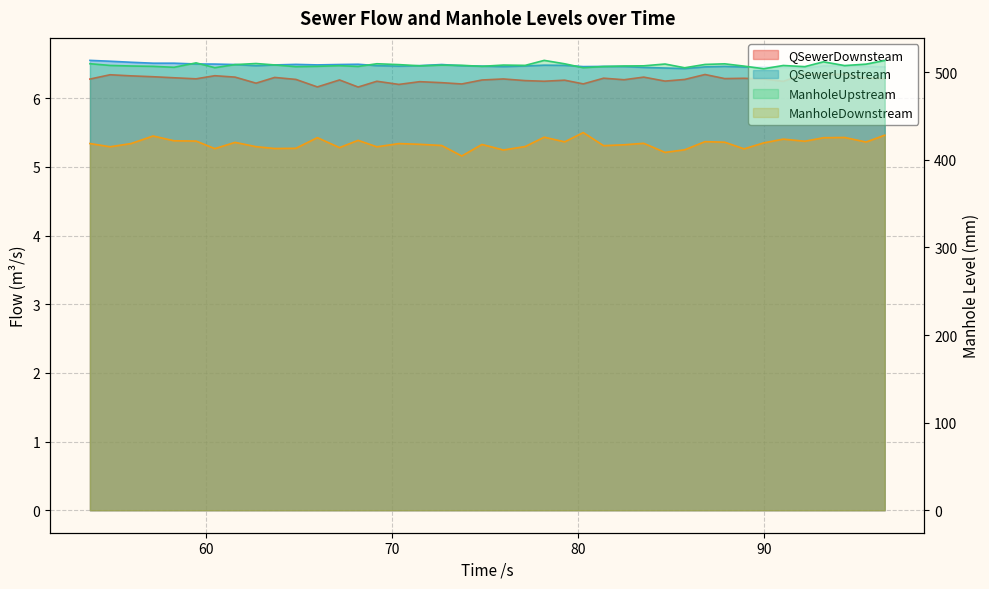

True or false: ManholeDownstream and QSewerDownsteam intersect in this chart.

False